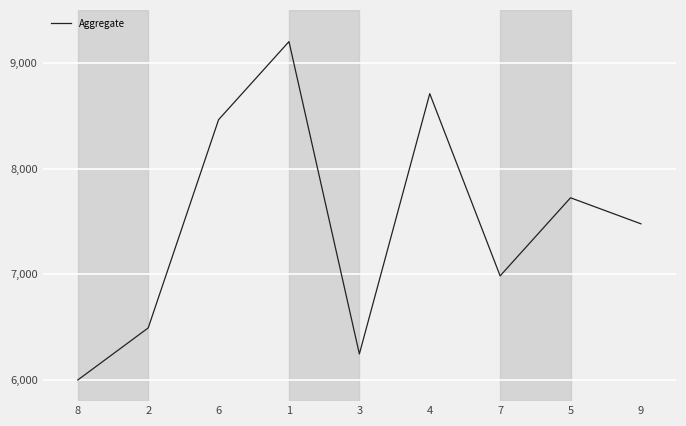

Does the chart display data point markers on the line(s)?

No